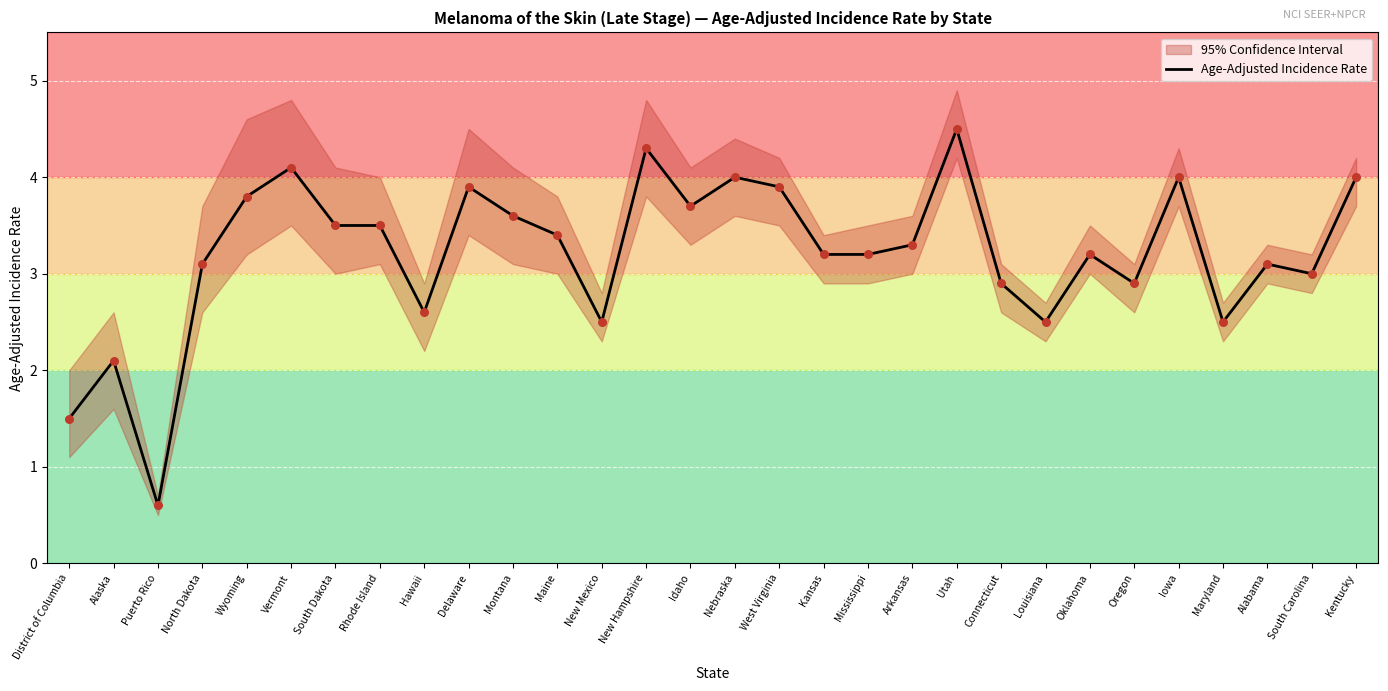

Between Puerto Rico and South Dakota, which is larger?

South Dakota